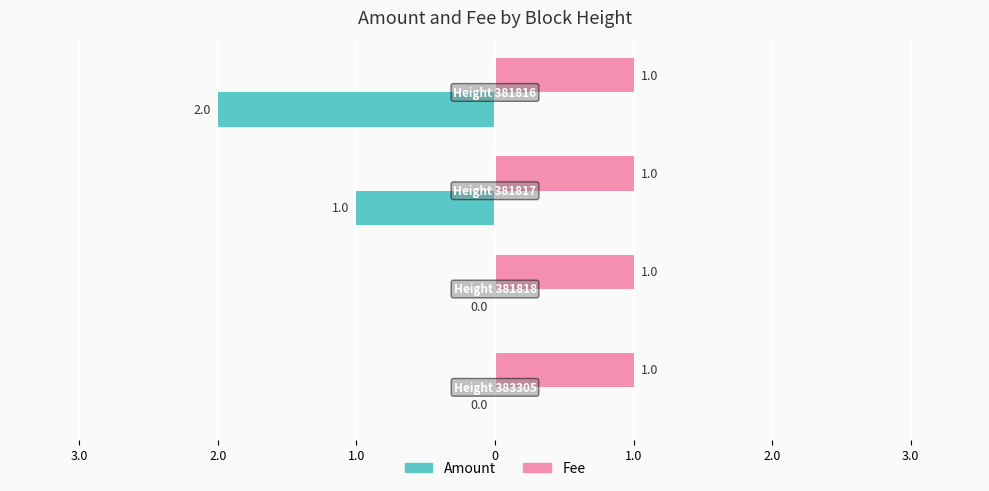

What are all the series names shown in the legend?

Amount, Fee